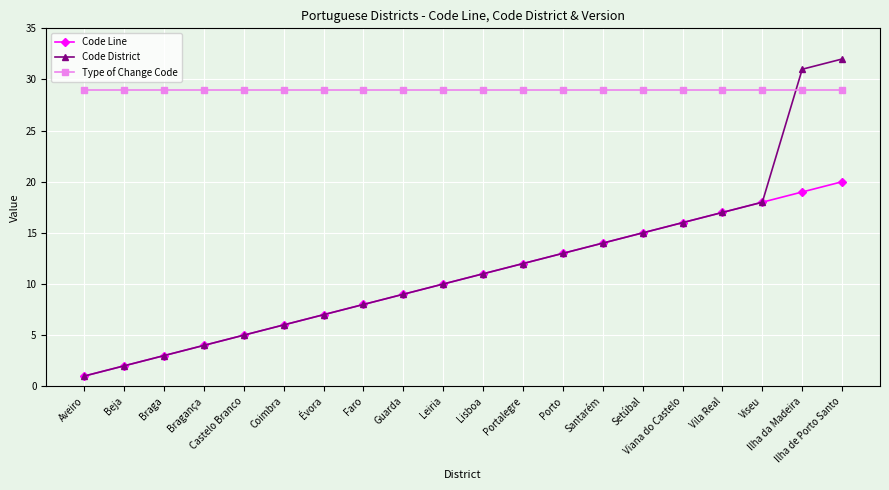

Which series has the widest spread of values?

Code District